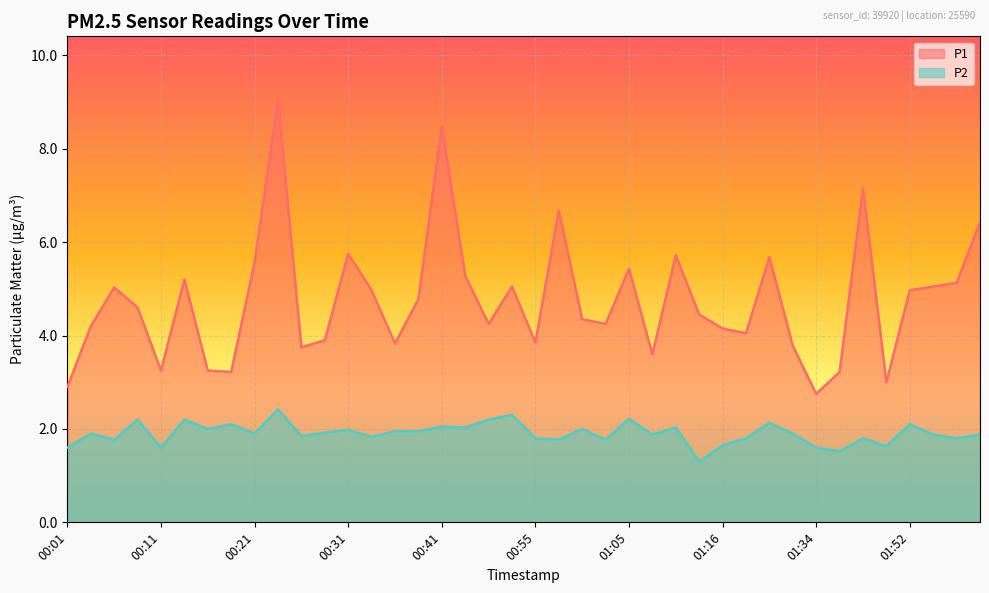

What is the sum of all P2 values?

76.2